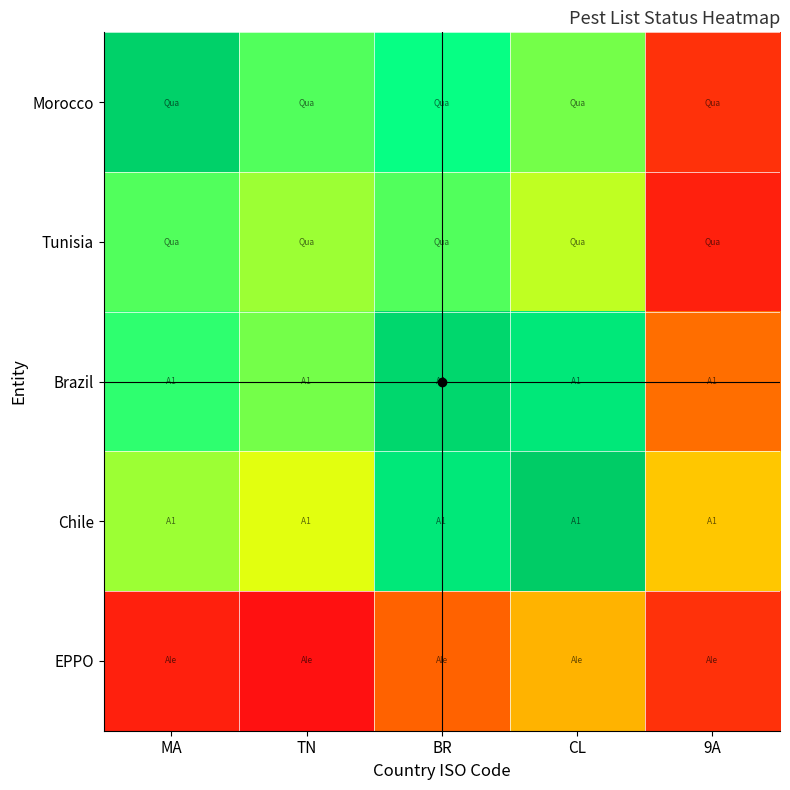

List the series in order of their peak value, lowest first.

EPPO, Tunisia, Brazil, Morocco, Chile